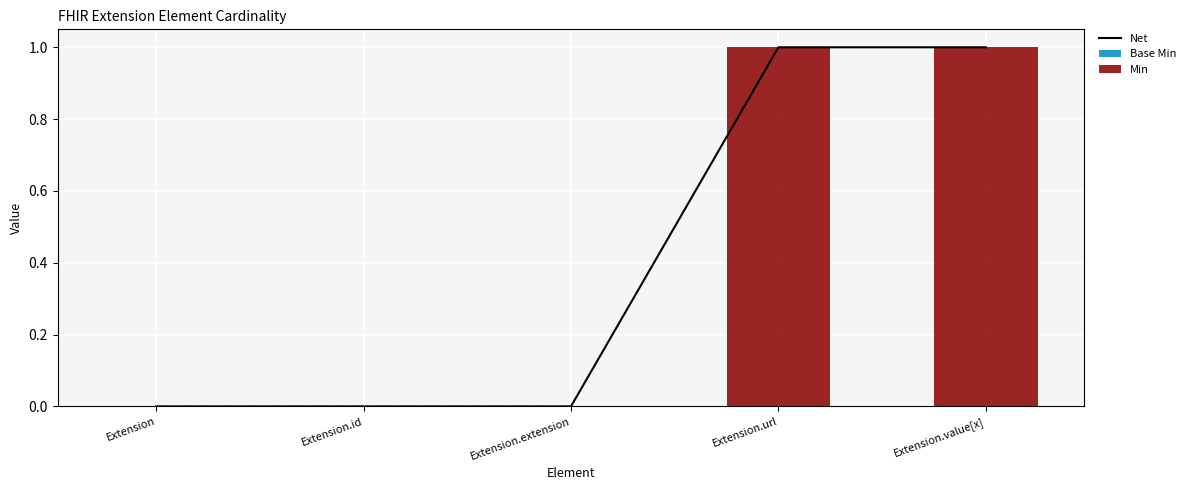

What is the maximum value shown in the chart?

1